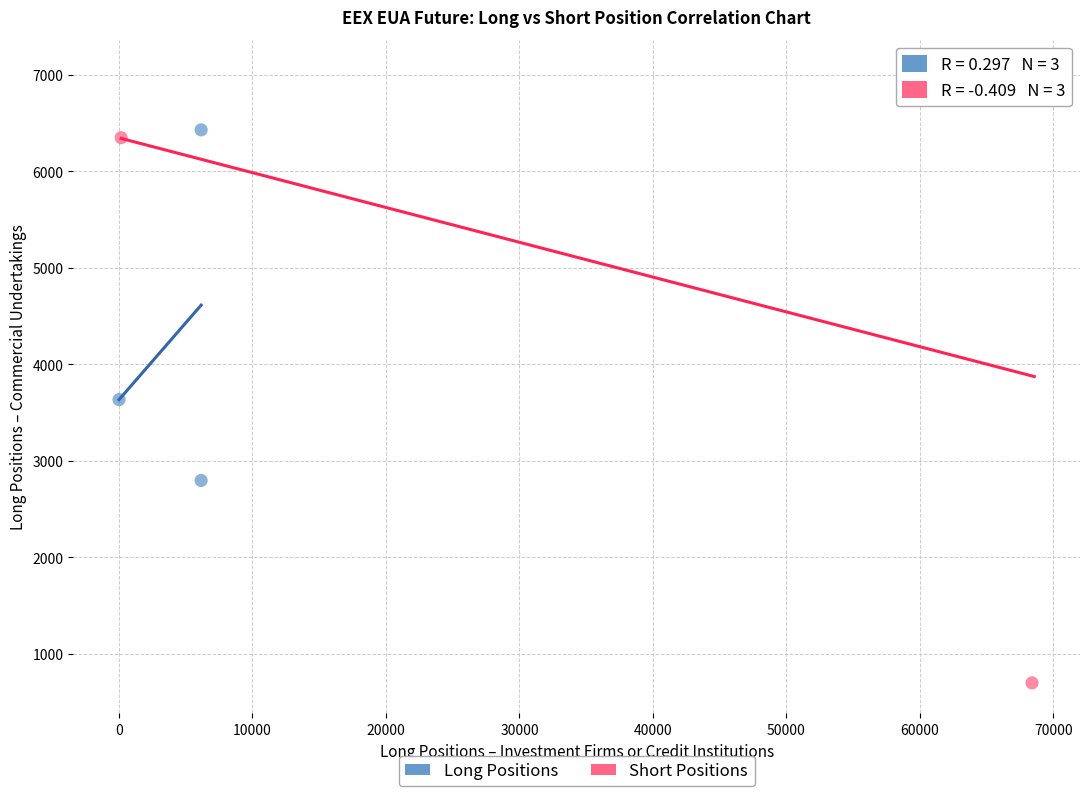

Which series has the widest spread of Y values?

Short Positions